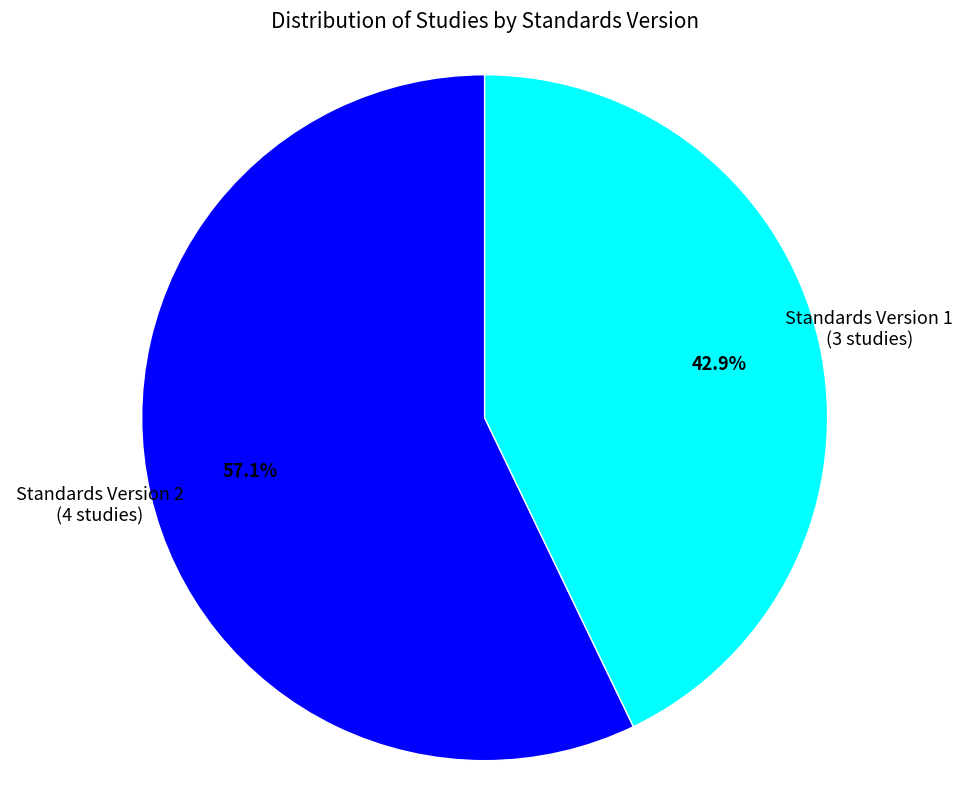

Count the number of slices in the pie.

2